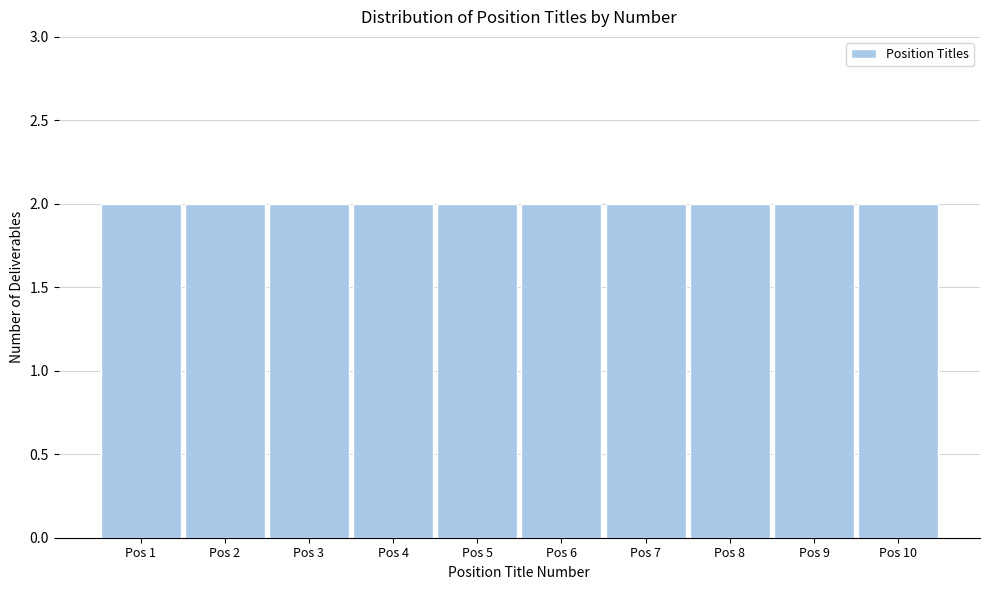

What is the height of the bar covering 3.5 to 4.5 on the x-axis? The values are not printed on the chart, so give them approximately, as read against the axis.

2